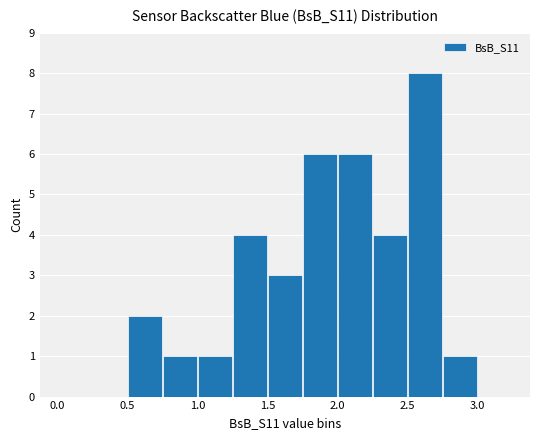

What is the maximum value shown in the chart?

8